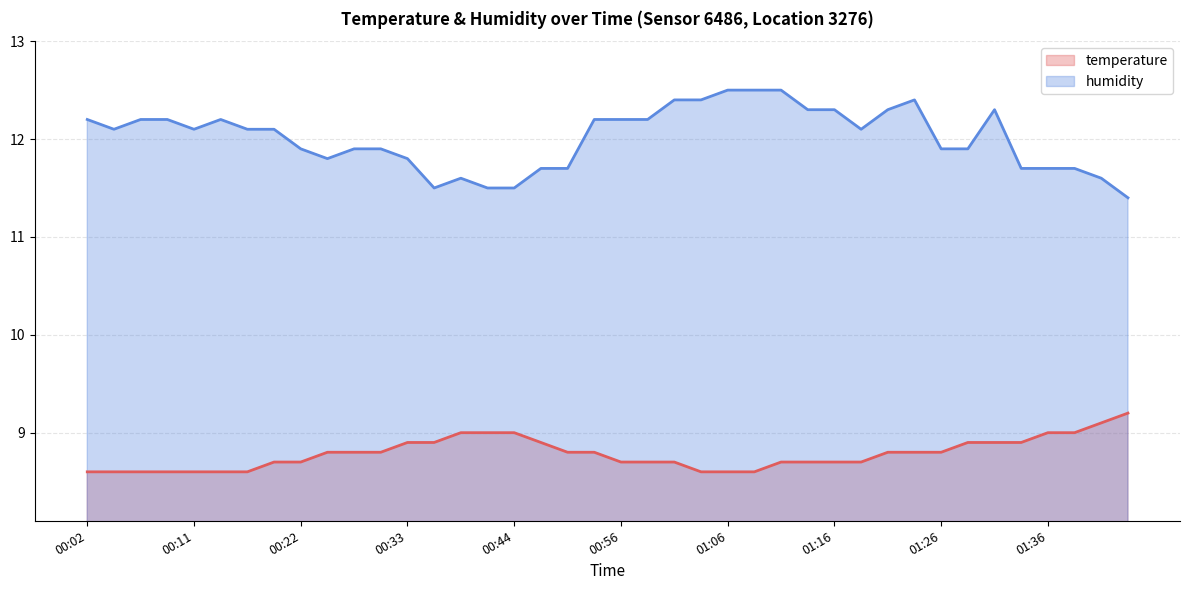

What is the approximate value of temperature at 00:38?

9.0